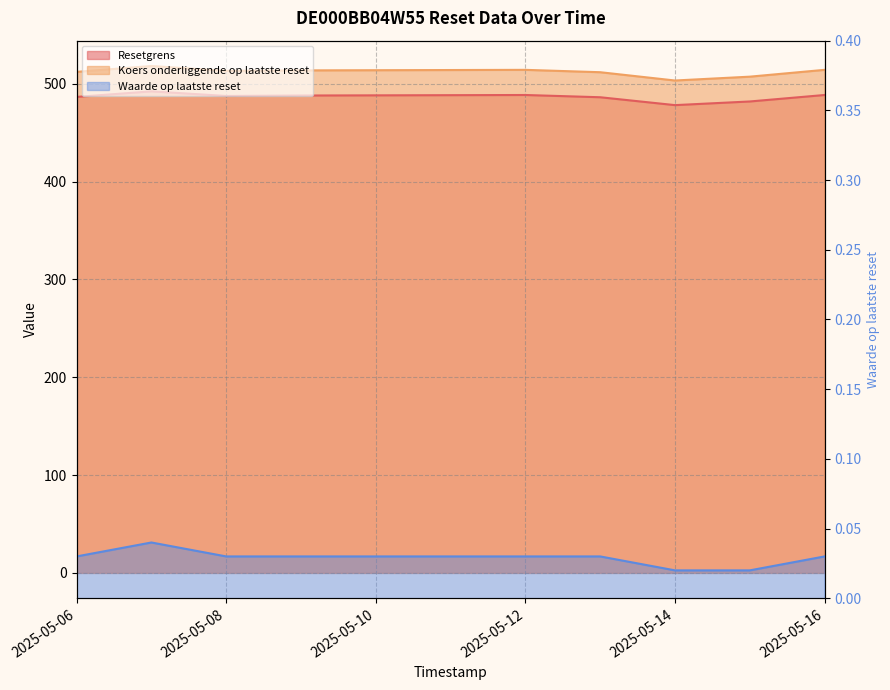

Is it true that Waarde op laatste reset equals 0.0 at 2025-05-16?

True